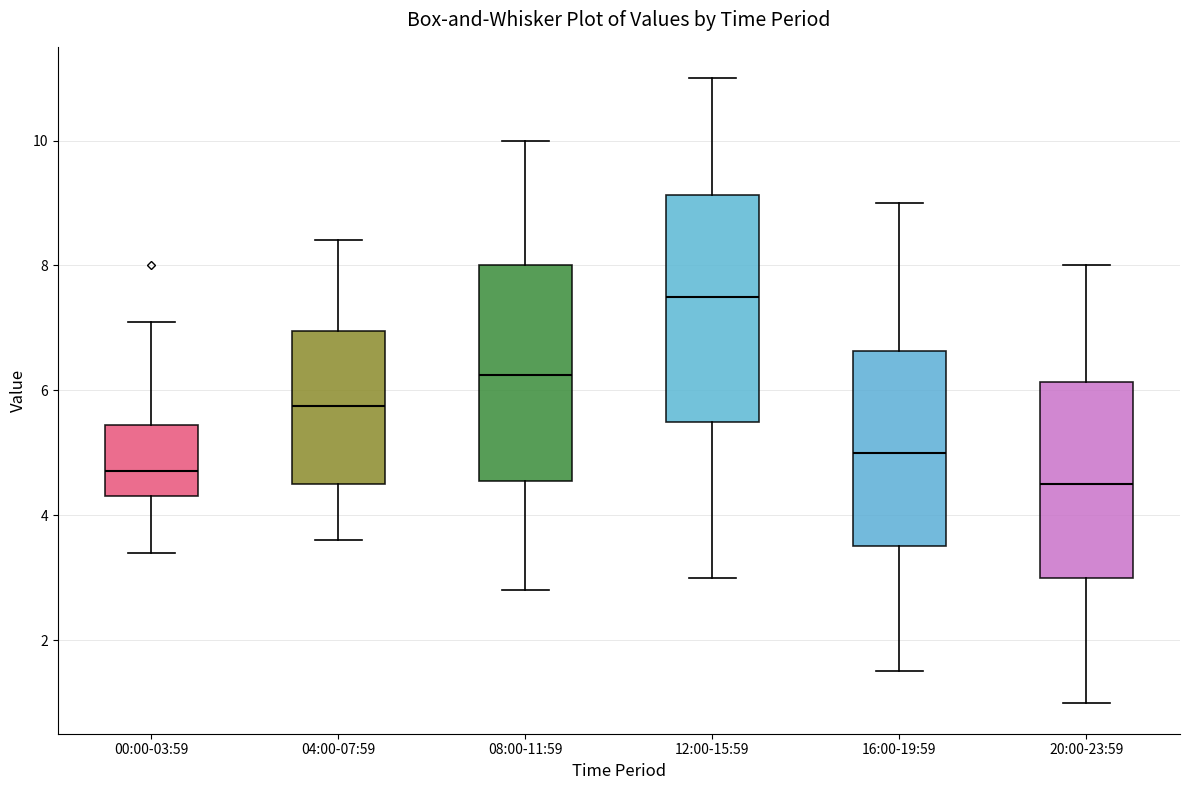

Reading left to right, read every box against the y-axis: the position of its median line, the range the box covers, and the ends of its whiskers. The values are not printed on the chart, so give them approximately, as read against the axis.

00:00-03:59: median 4.8, box 4.4 to 5.4, whiskers 3.4 to 7.2
04:00-07:59: median 5.8, box 4.6 to 7.0, whiskers 3.6 to 8.4
08:00-11:59: median 6.2, box 4.6 to 8.0, whiskers 2.8 to 10.0
12:00-15:59: median 7.6, box 5.6 to 9.2, whiskers 3.0 to 11.0
16:00-19:59: median 5.0, box 3.6 to 6.6, whiskers 1.6 to 9.0
20:00-23:59: median 4.6, box 3.0 to 6.2, whiskers 1.0 to 8.0